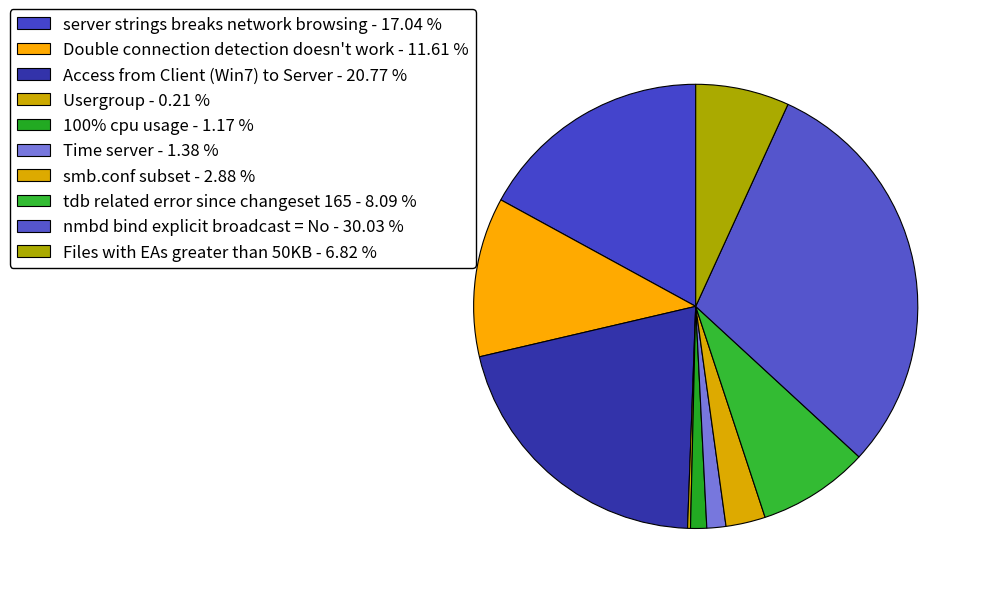

What is the smallest slice in the pie chart?

Usergroup